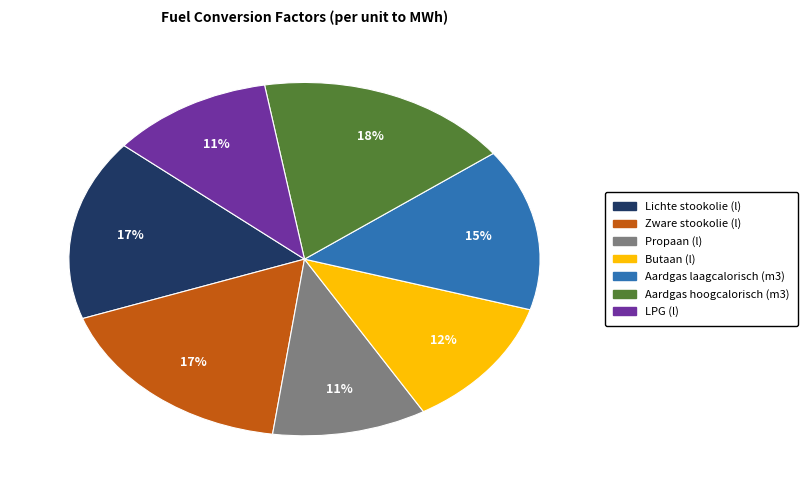

To the nearest percent, what is the difference between the largest and smallest slice percentages?

7%